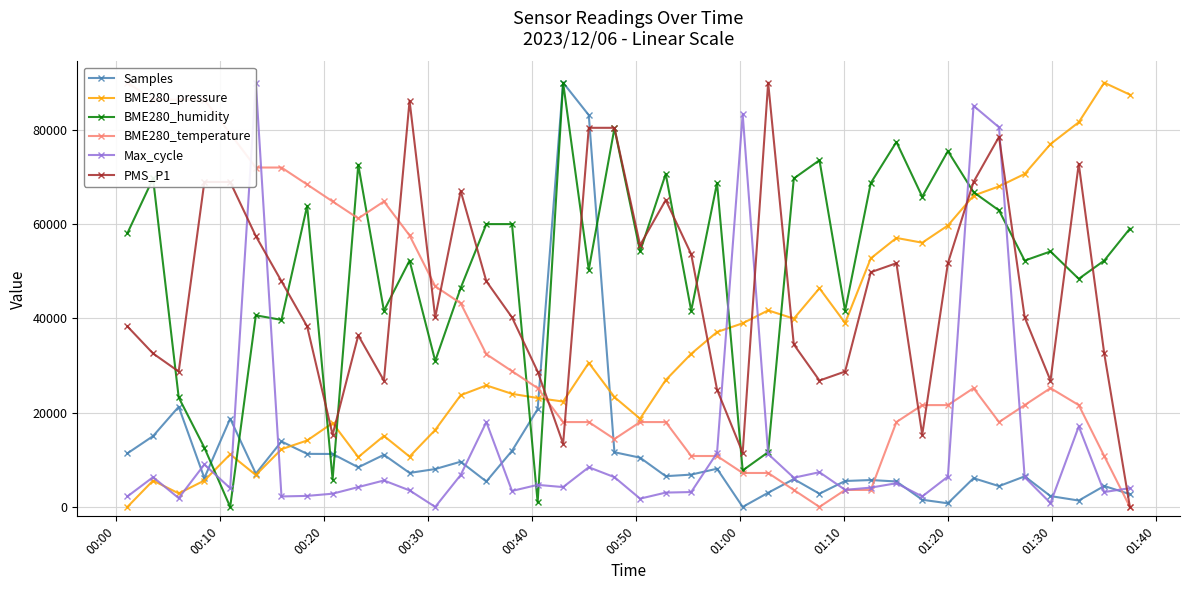

What is the greatest value displayed?

90000.0